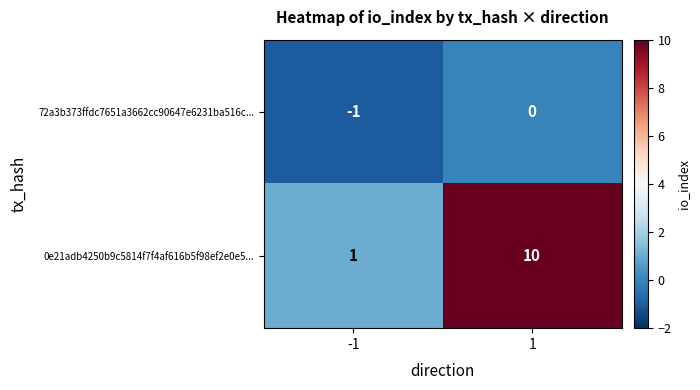

What is the average value of the 0e21adb4250b9c5814f7f4af616b5f98ef2e0e5... series?

6